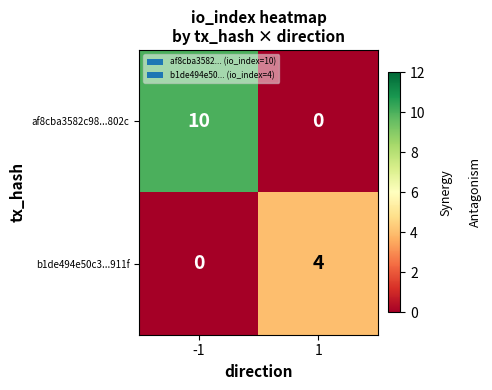

At which category is the sum across all series the highest?

-1